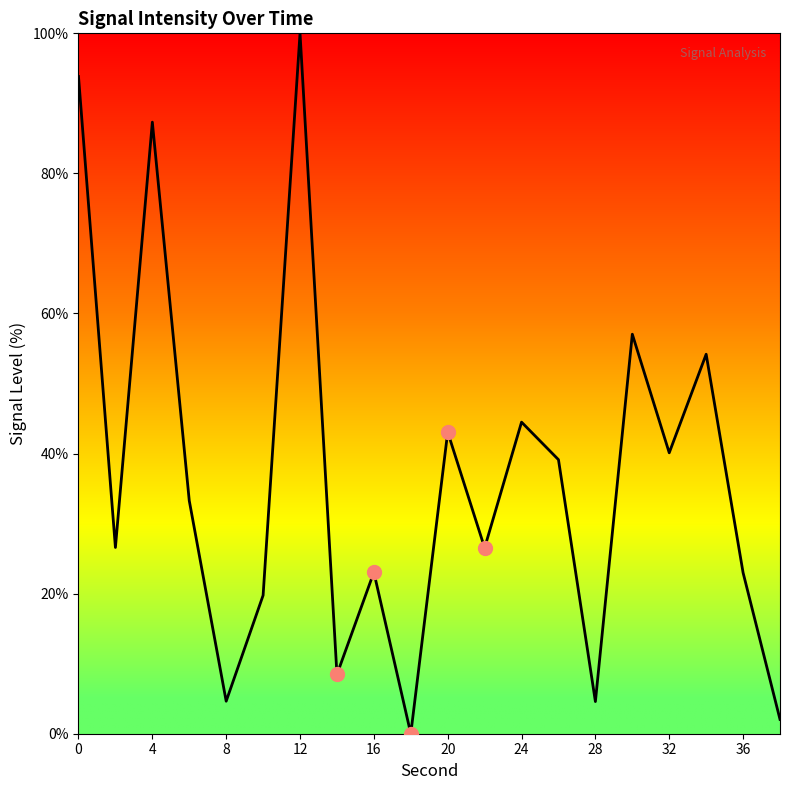

How many lines are shown in the chart?

1